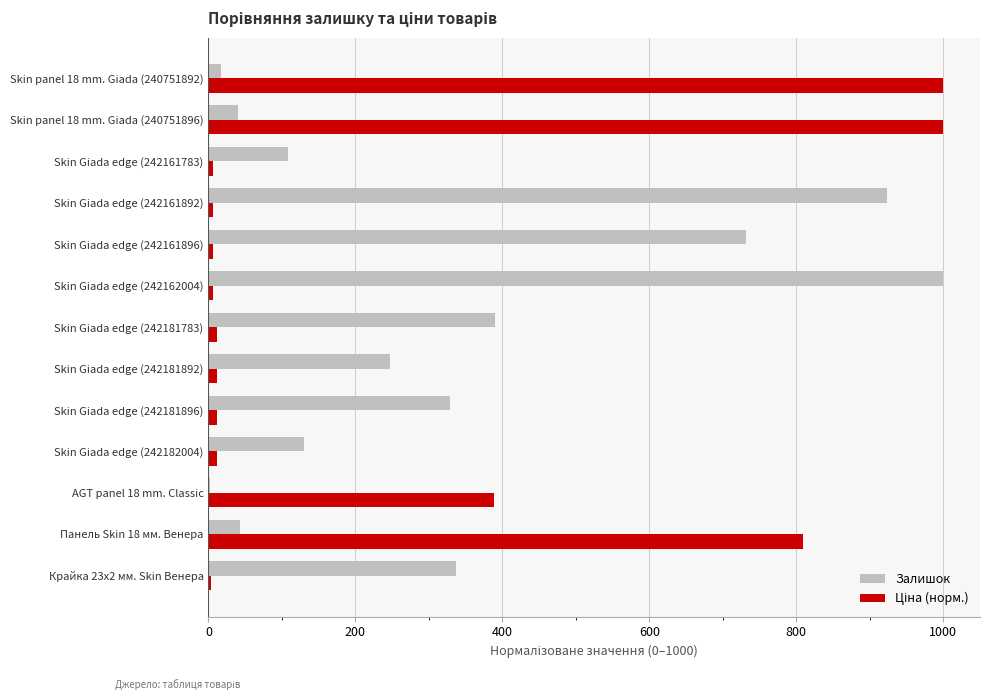

How many values in the Залишок series exceed 246?

7